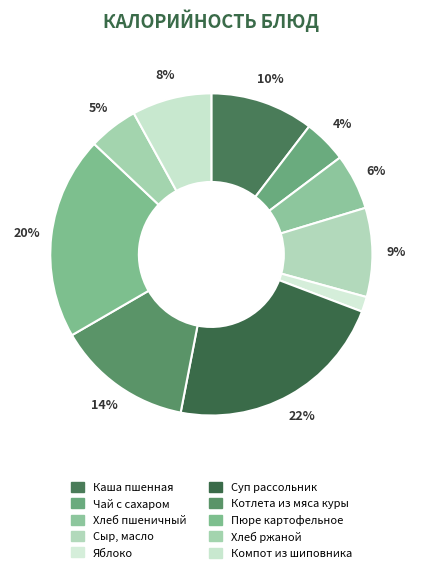

To the nearest percent, what is the combined percentage of Хлеб ржаной and Пюре картофельное?

25%